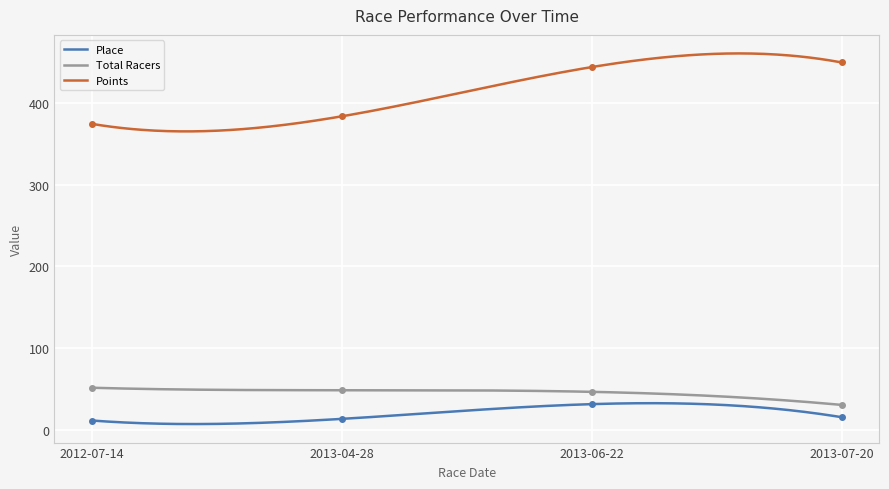

What is the label of the 3rd point from the right?

2013-04-28